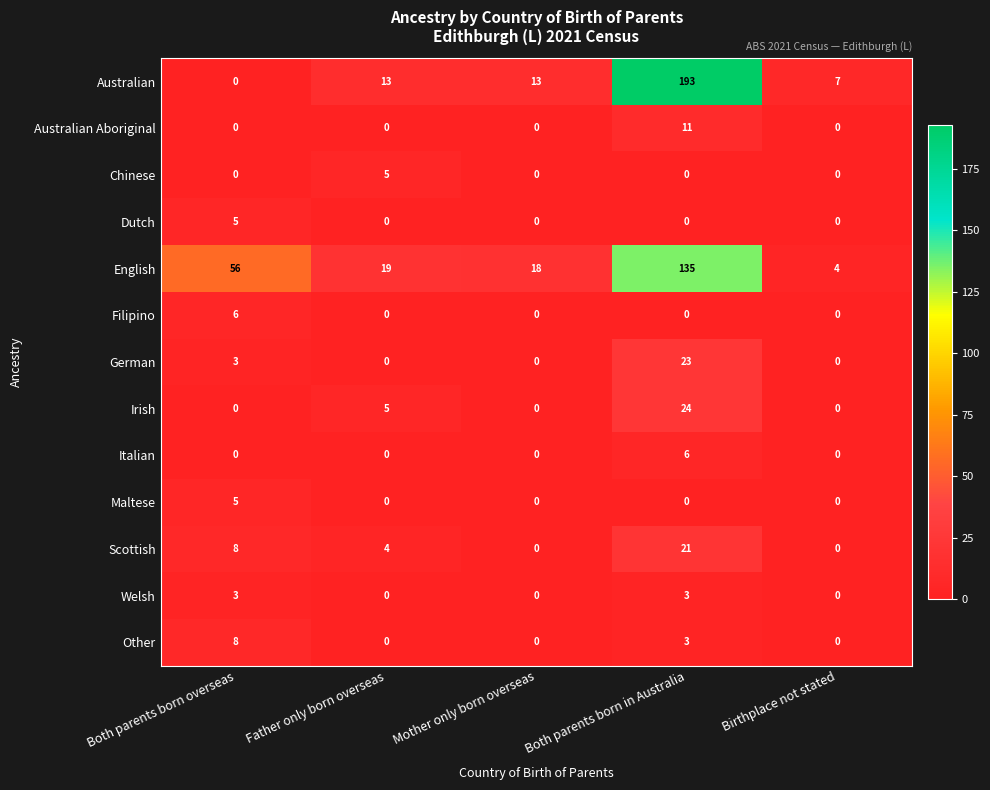

At which category does the chart reach its peak across all series?

Both parents born in Australia